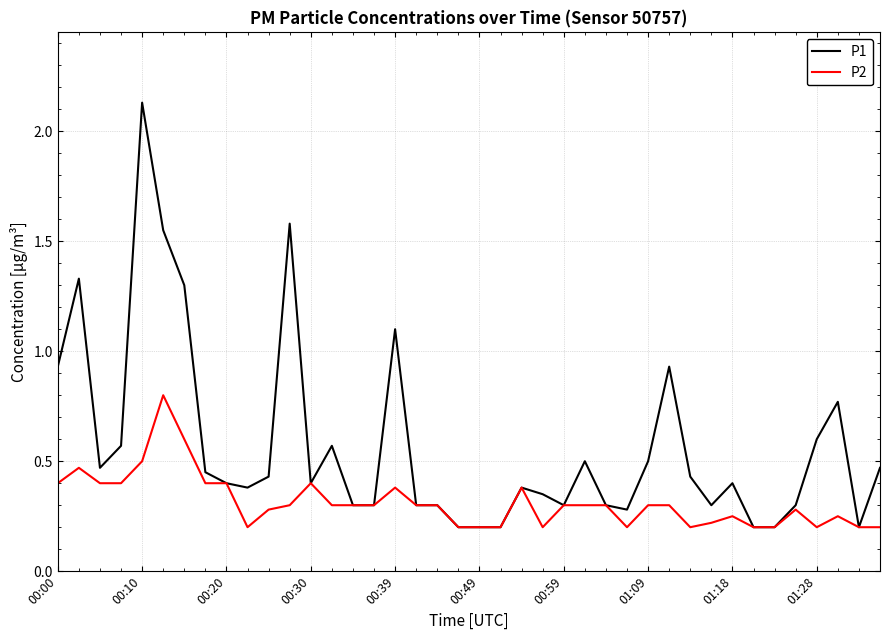

Which series has the widest spread of values?

P1